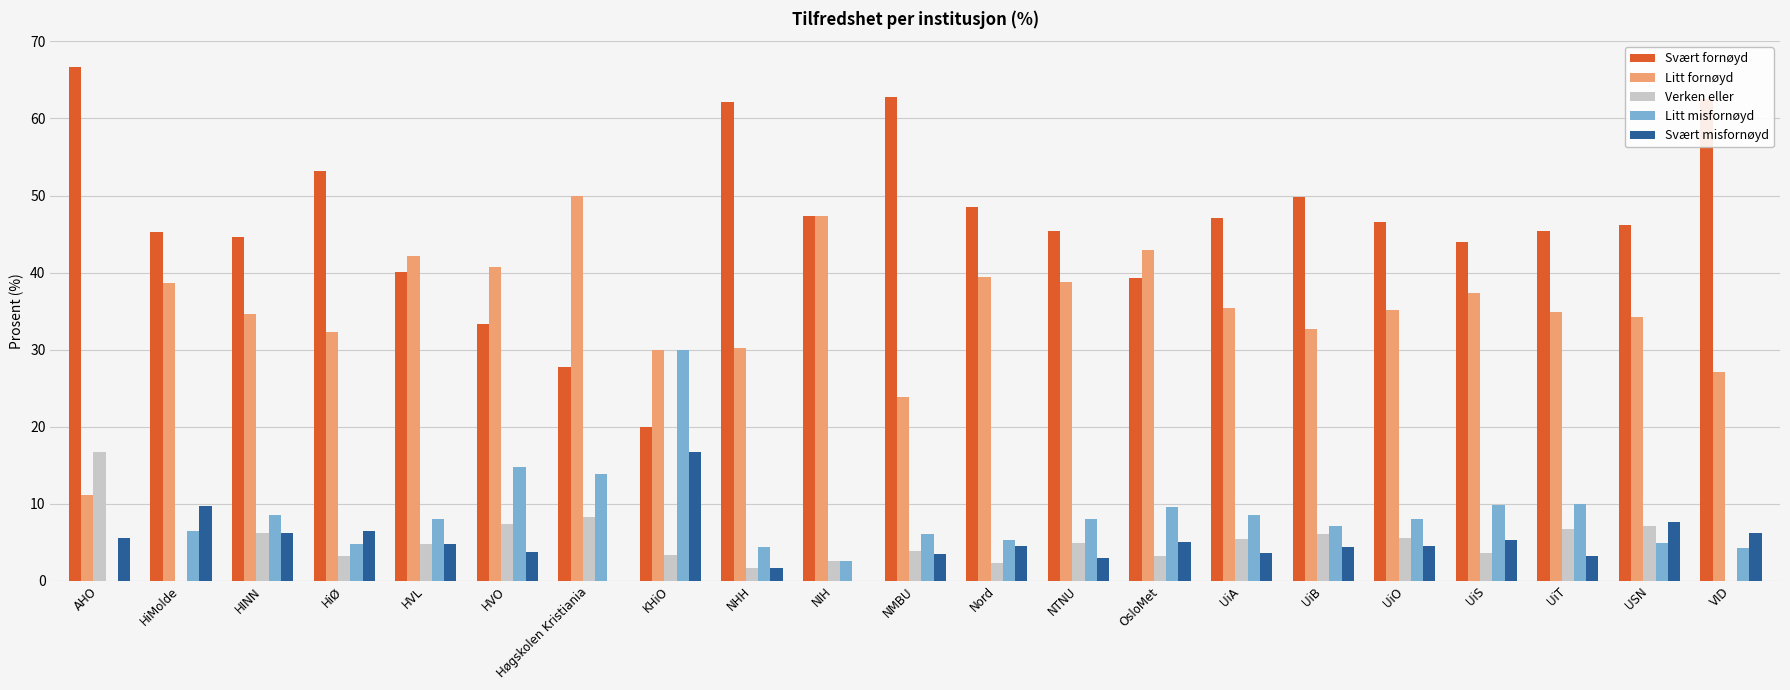

What is the total value across all series at UiA?

100.0